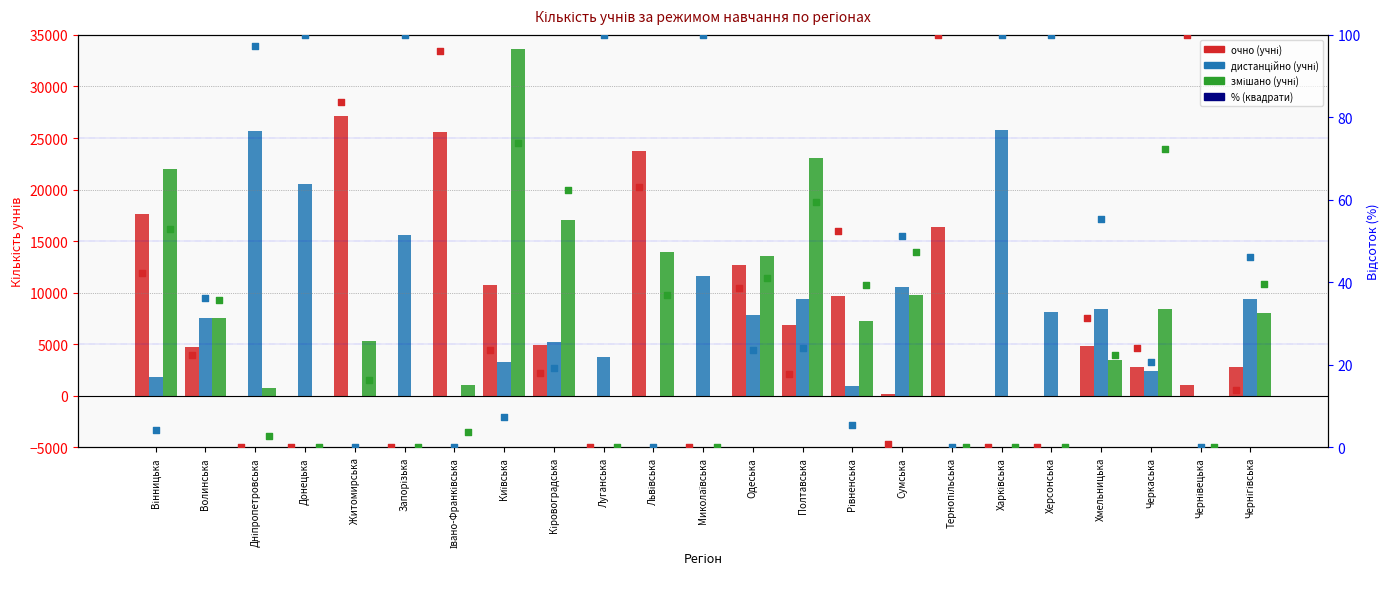

Is the value of дистанційно (учні) % at Миколаївська greater than the value of змішано (учні) % at Сумська?

Yes